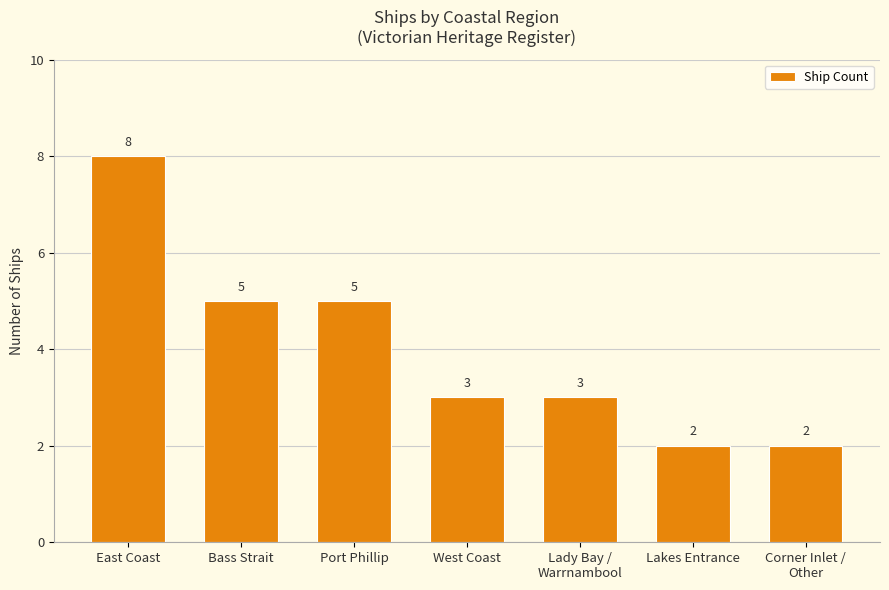

What is the greatest value displayed?

8